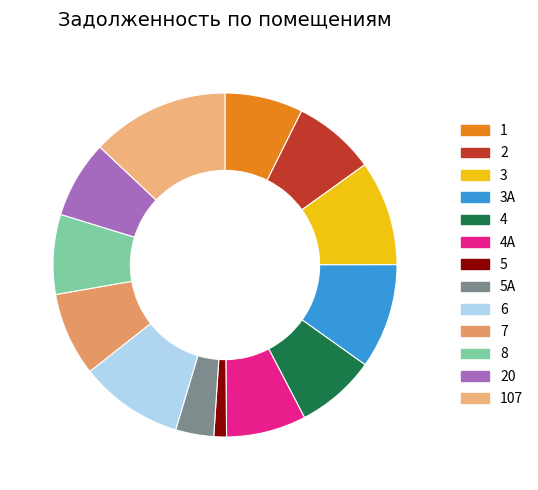

Is it true that 1 is 7% of the pie?

True